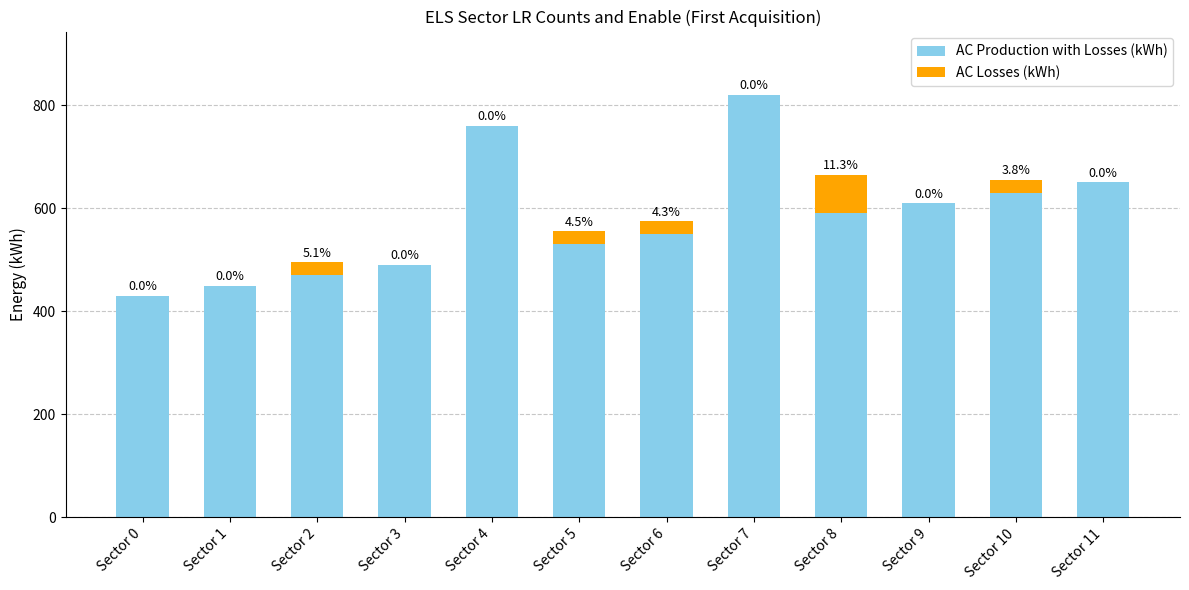

At which label does AC Production with Losses (kWh) reach its peak?

Sector 7